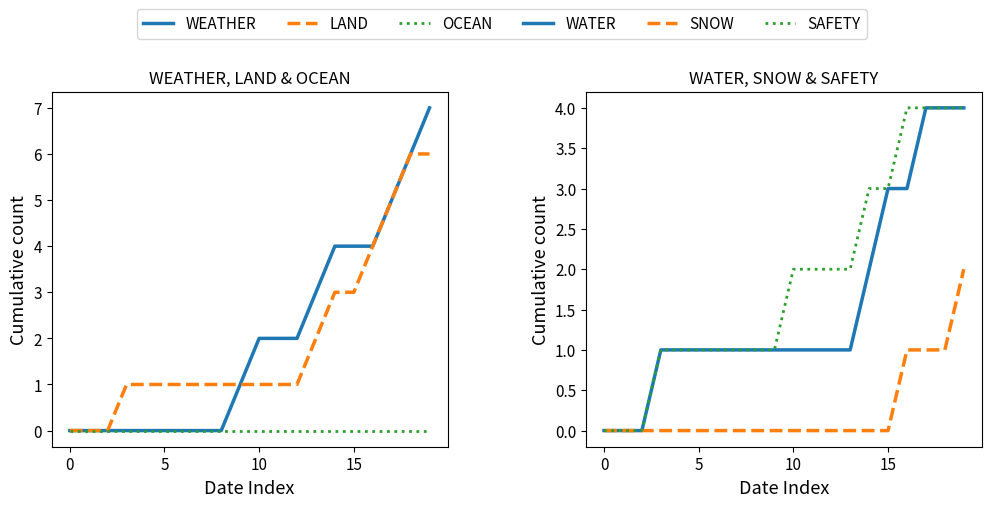

True or false: SNOW and OCEAN intersect in this chart.

False